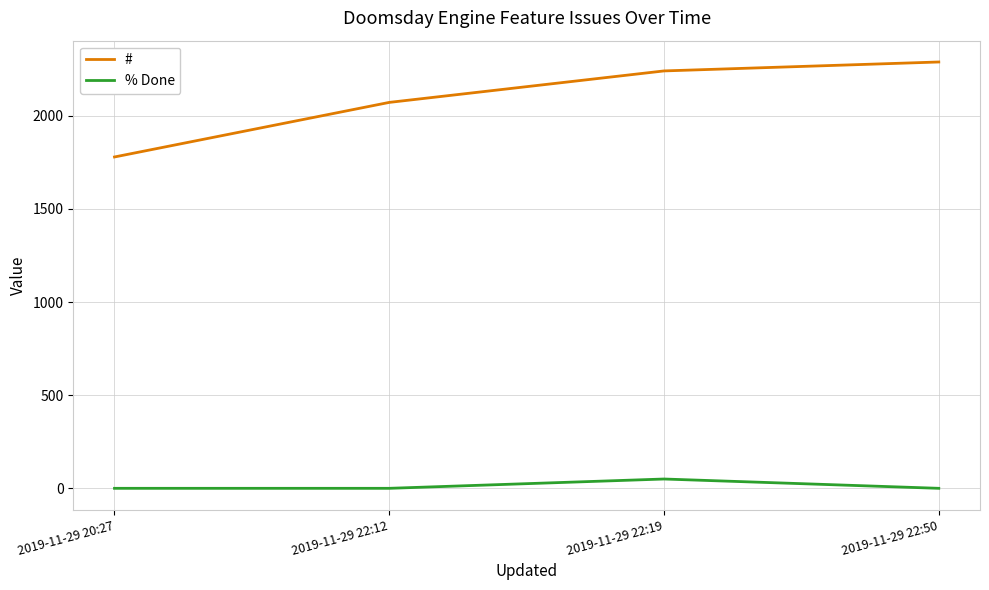

The value of % Done at 2019-11-29 22:50 is 0. True or false?

True